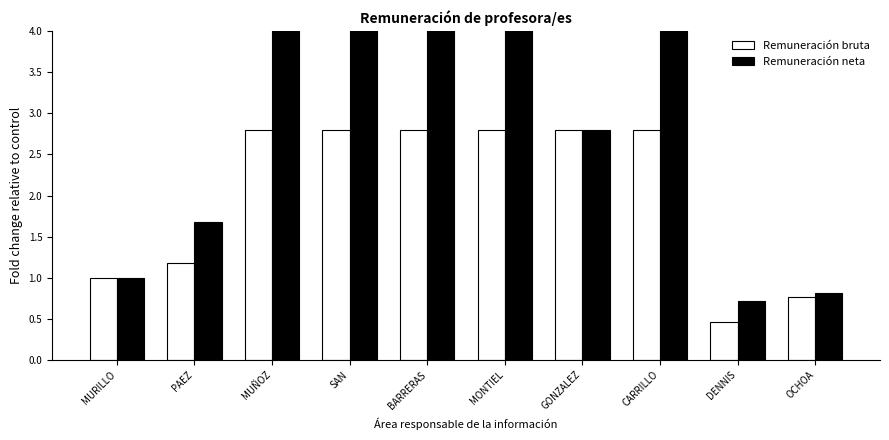

At how many categories does at least one series exceed 1?

7